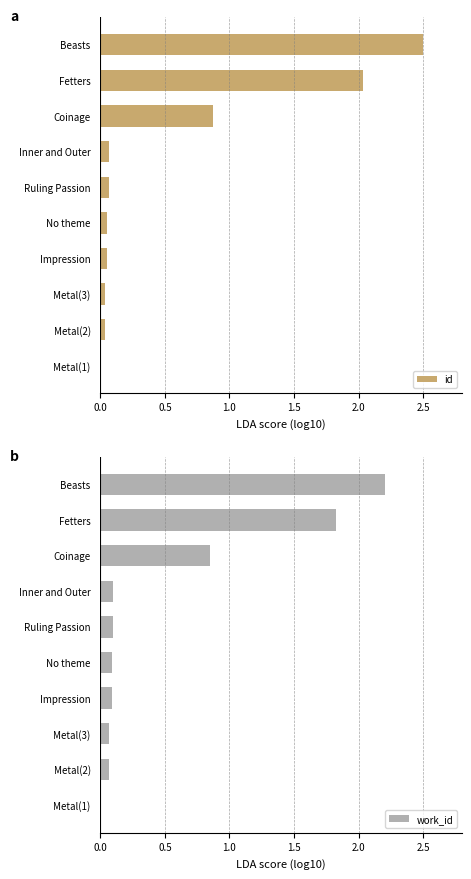

What is the sum of all id values?

5.7